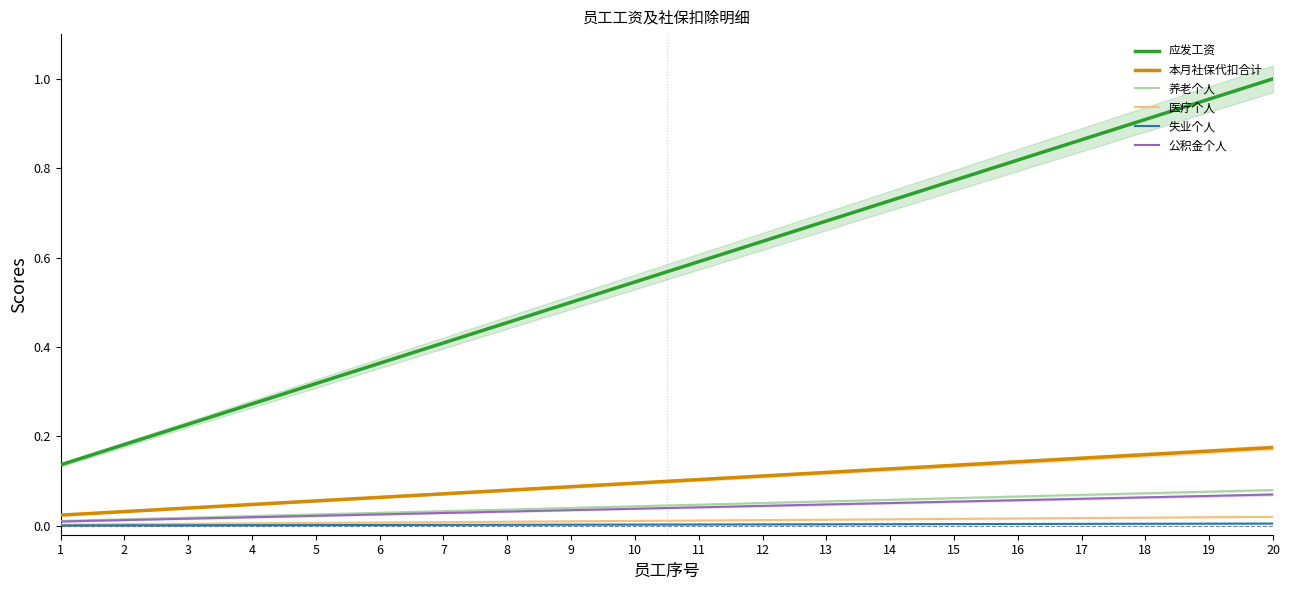

What is the highest value of the 应发工资 series?

1.0